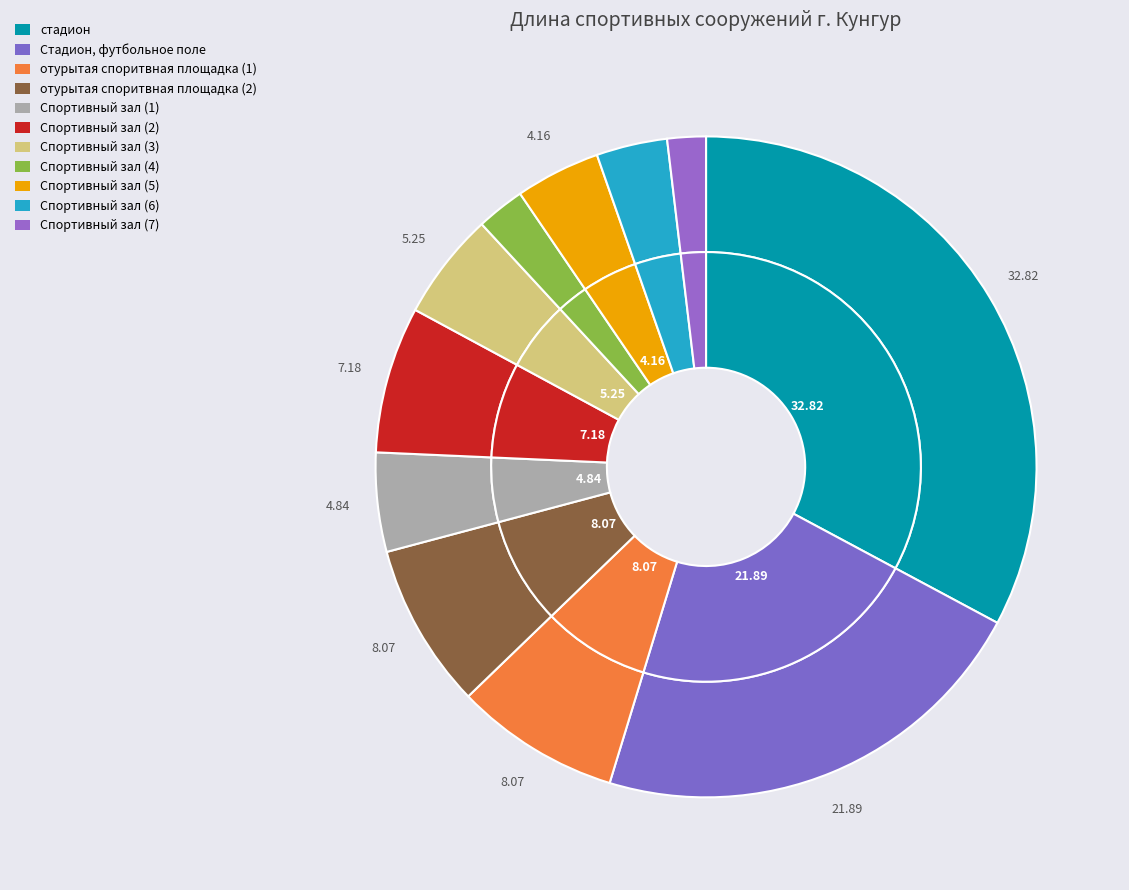

Which has a higher value, стадион or Спортивный зал (3)?

стадион